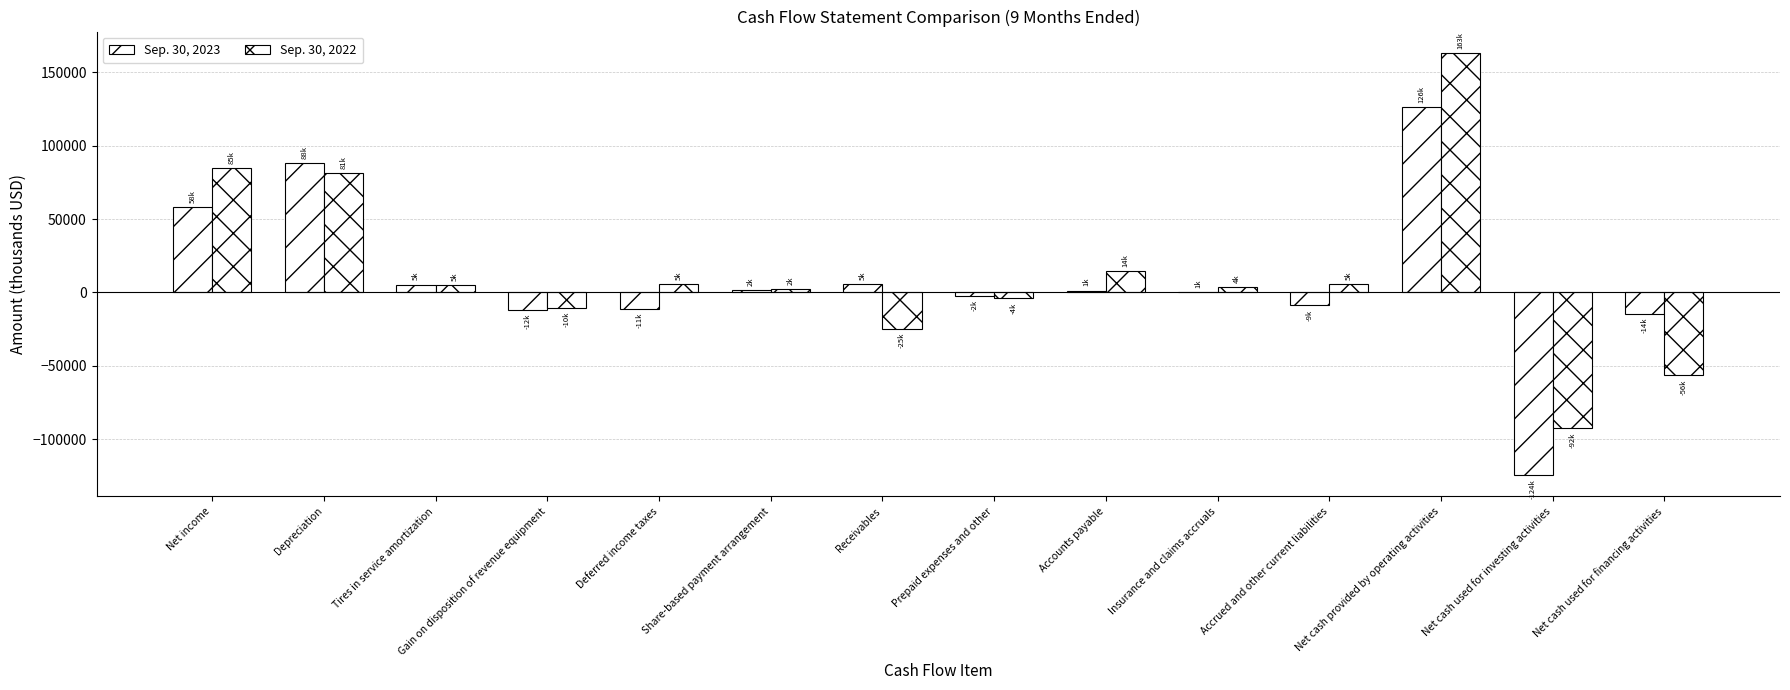

True or false: Sep. 30, 2022 has a value of 4971 at Accounts payable.

False